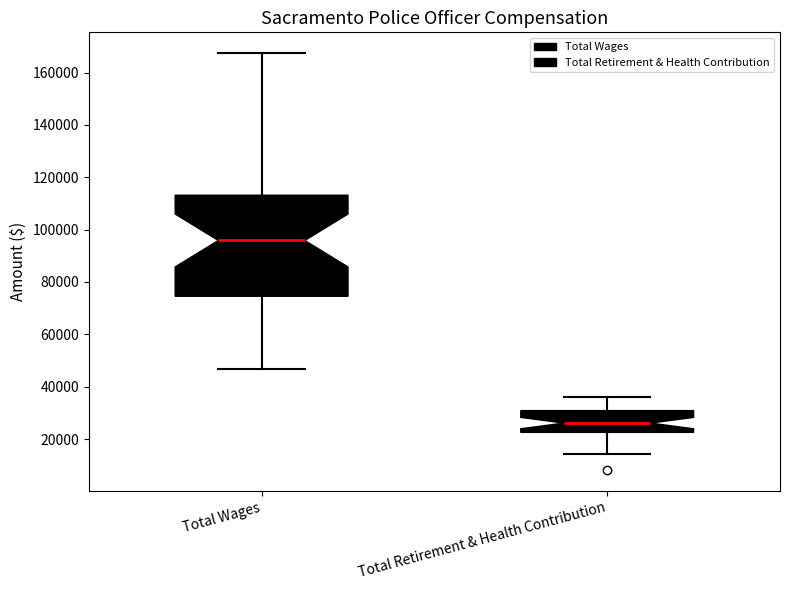

Reading left to right, read every box against the y-axis: the position of its median line, the range the box covers, and the ends of its whiskers. The values are not printed on the chart, so give them approximately, as read against the axis.

Total Wages: median 96000, box 74000 to 114000, whiskers 46000 to 168000
Total Retirement & Health Contribution: median 26000, box 22000 to 30000, whiskers 14000 to 36000